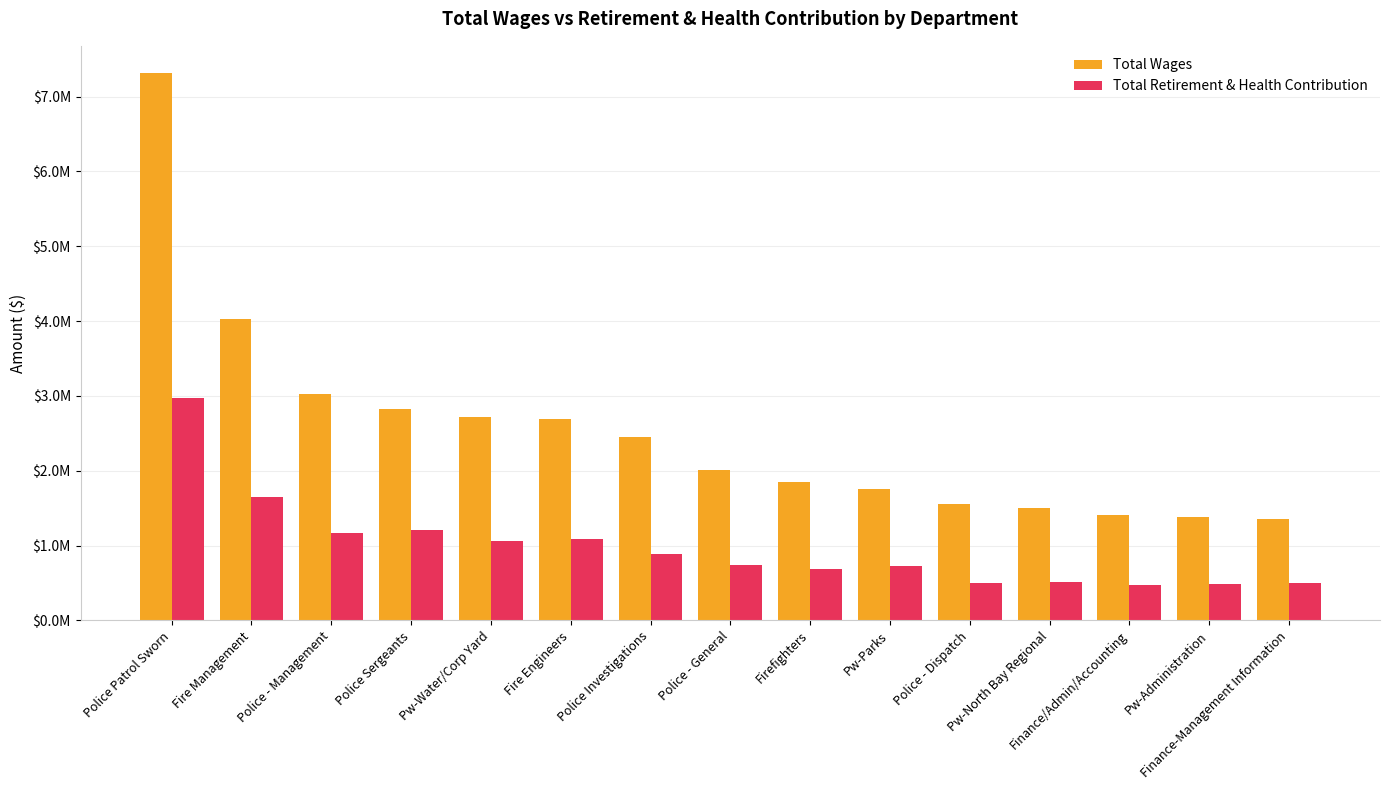

What is the greatest value displayed?

7312204